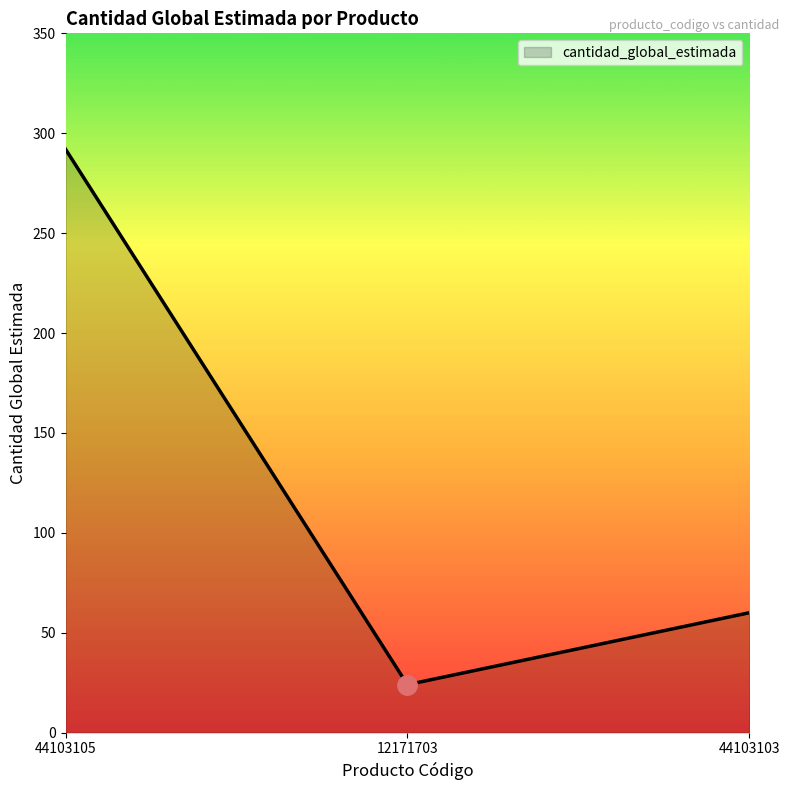

Where is the data nearest to the value 158?

44103103